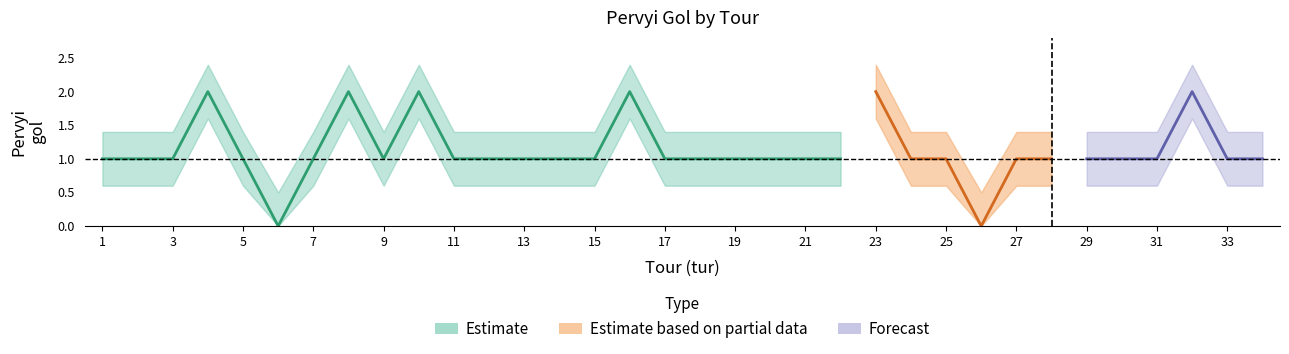

True or false: Pervyi_gol_lower and Pervyi_gol_center cross at least once.

False